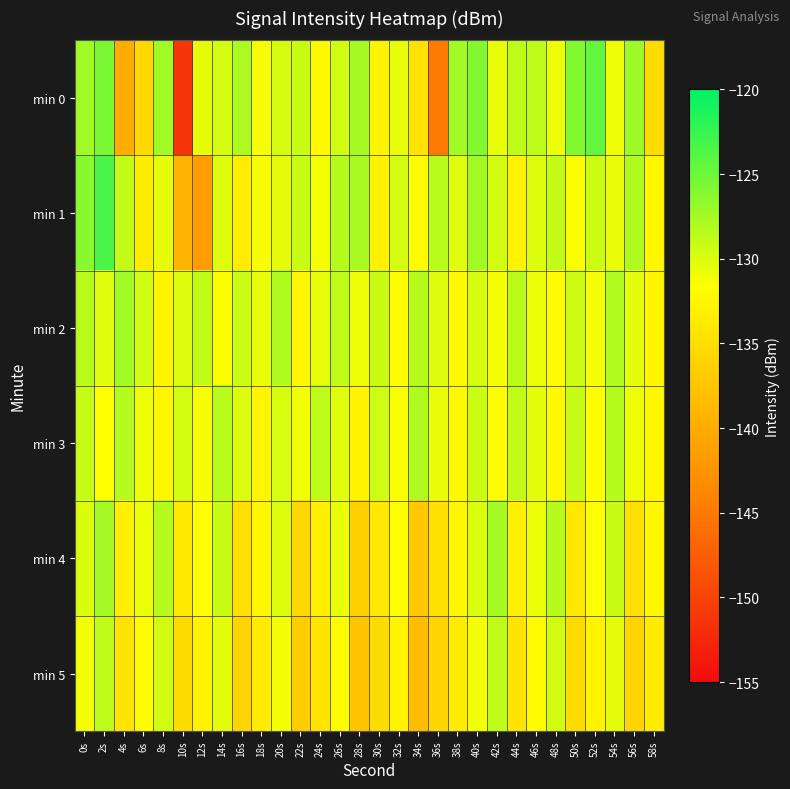

At which category is the sum across all series the highest?

2s